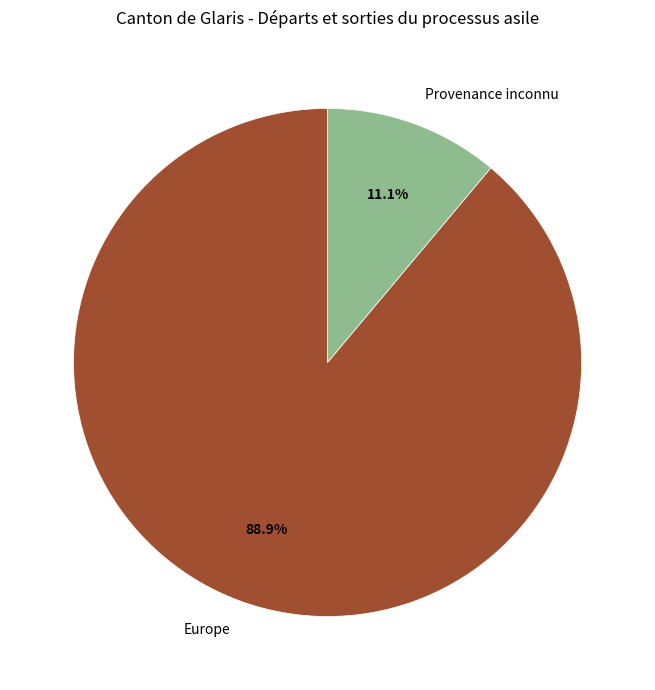

Which slice is the largest?

Europe